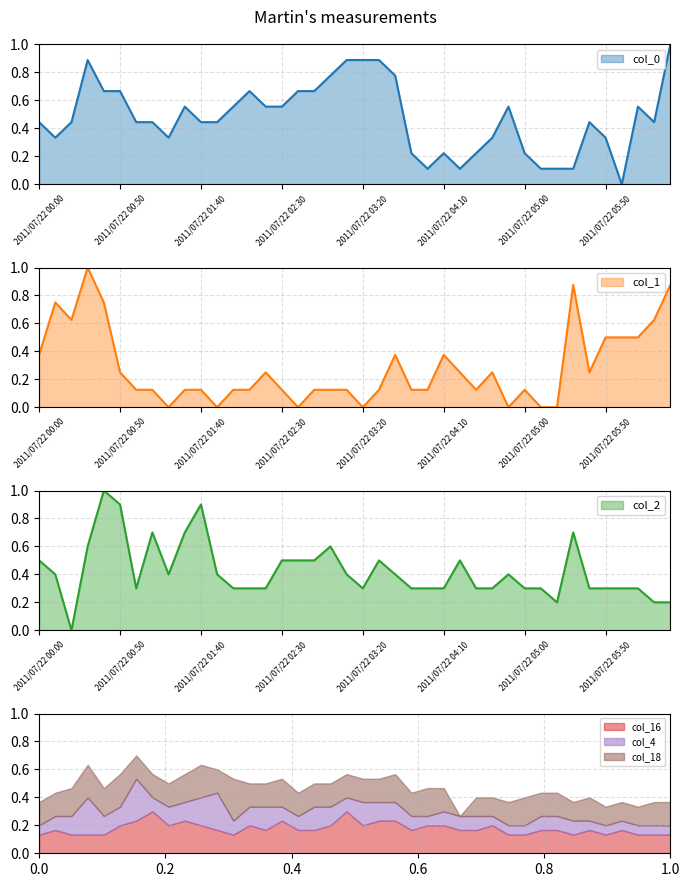

In col_0, how many points are lower than both neighbors (excluding endpoints)?

6